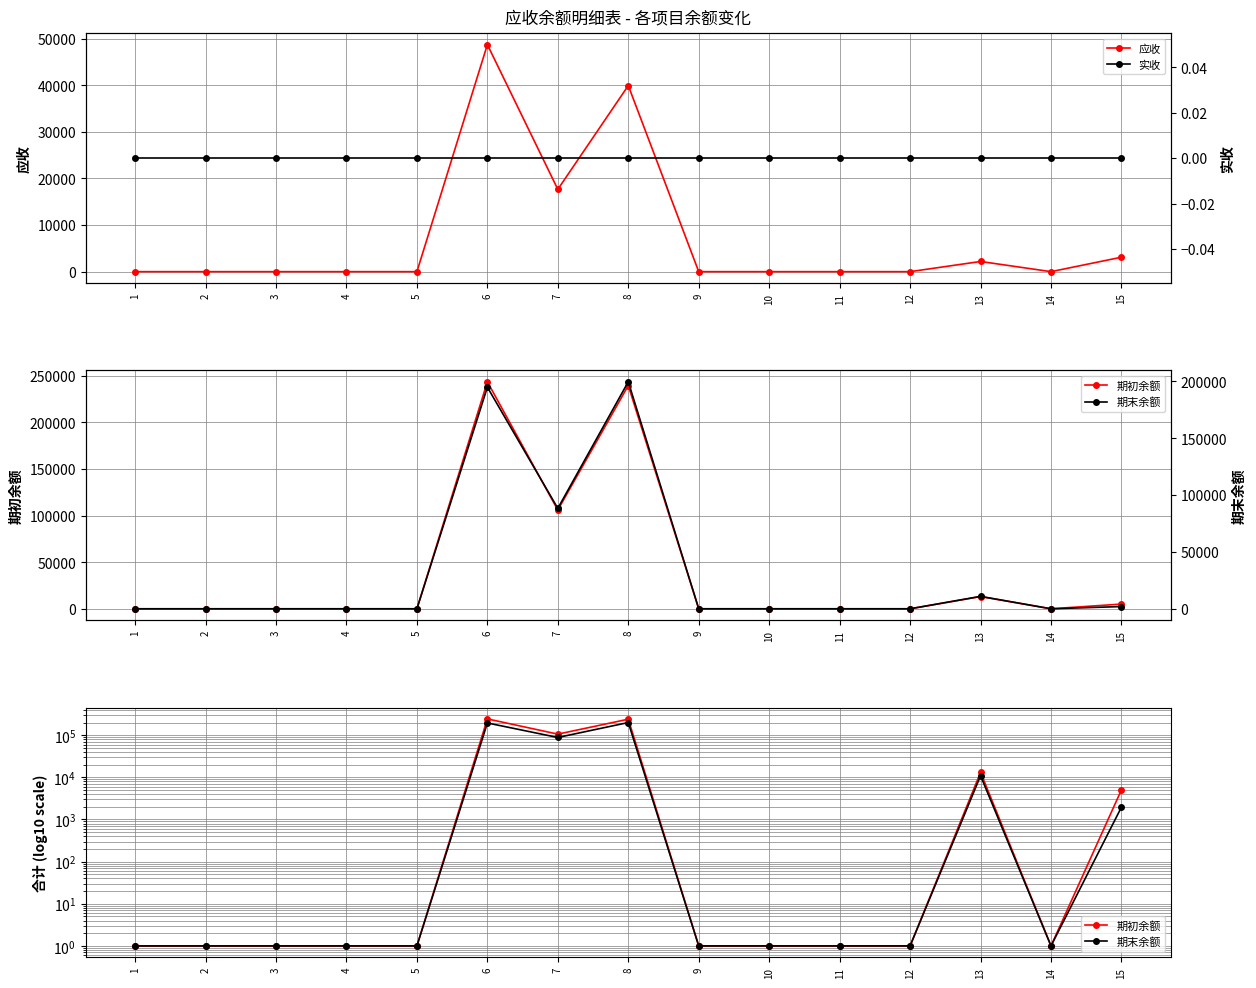

At which category is the sum across all series the highest?

6